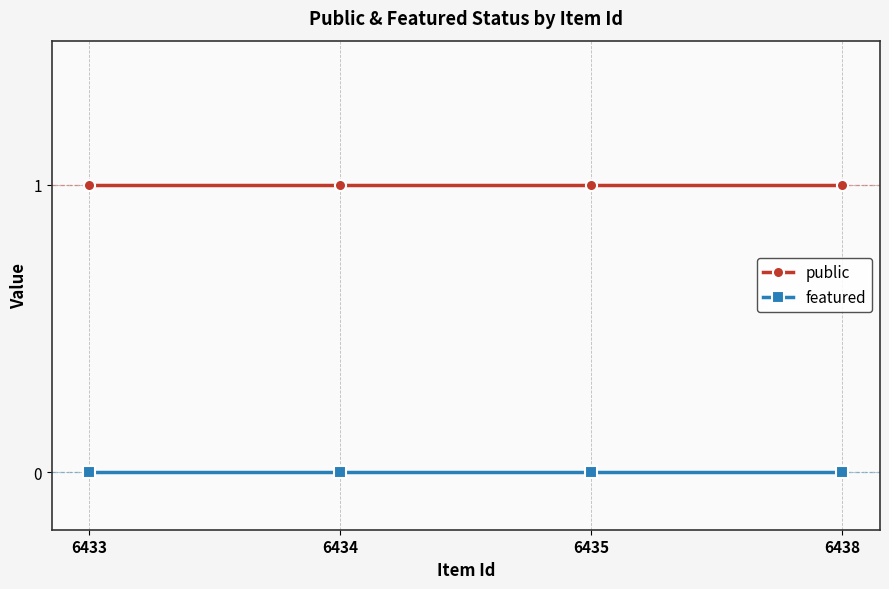

What is the value of the public point at the 3rd from the left?

1